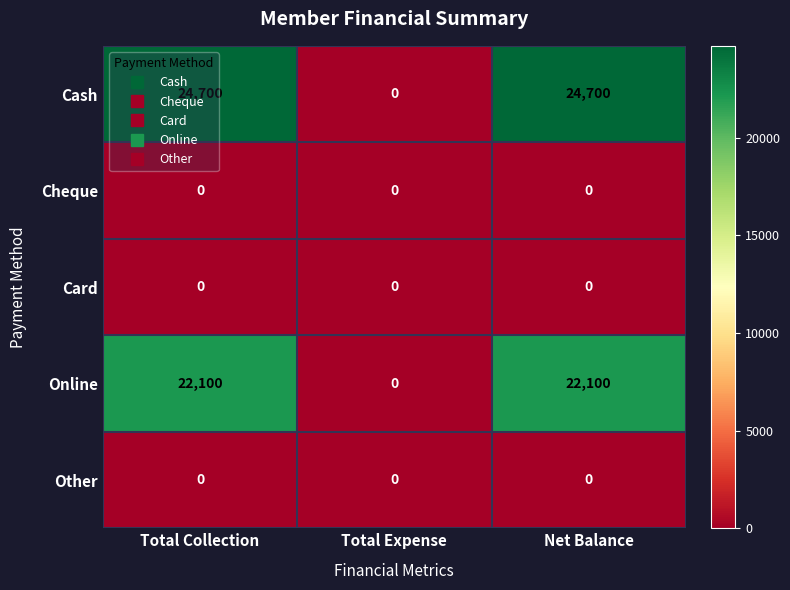

How many Online values are between 0 and 22100?

3